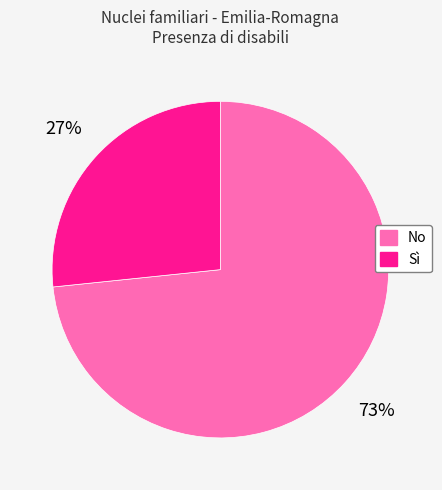

Which slice is the smallest?

Sì